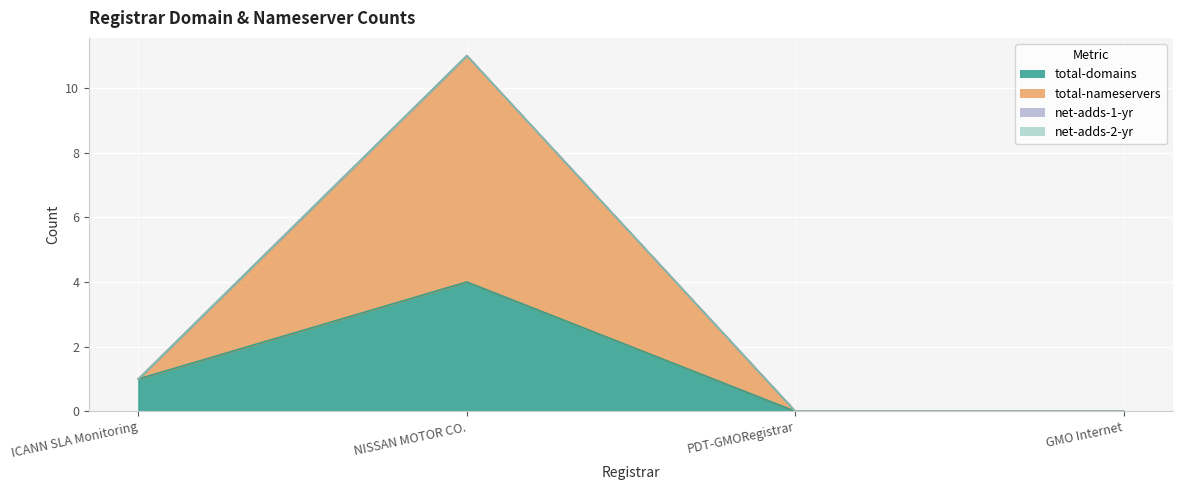

Does the chart display data point markers on the line(s)?

No